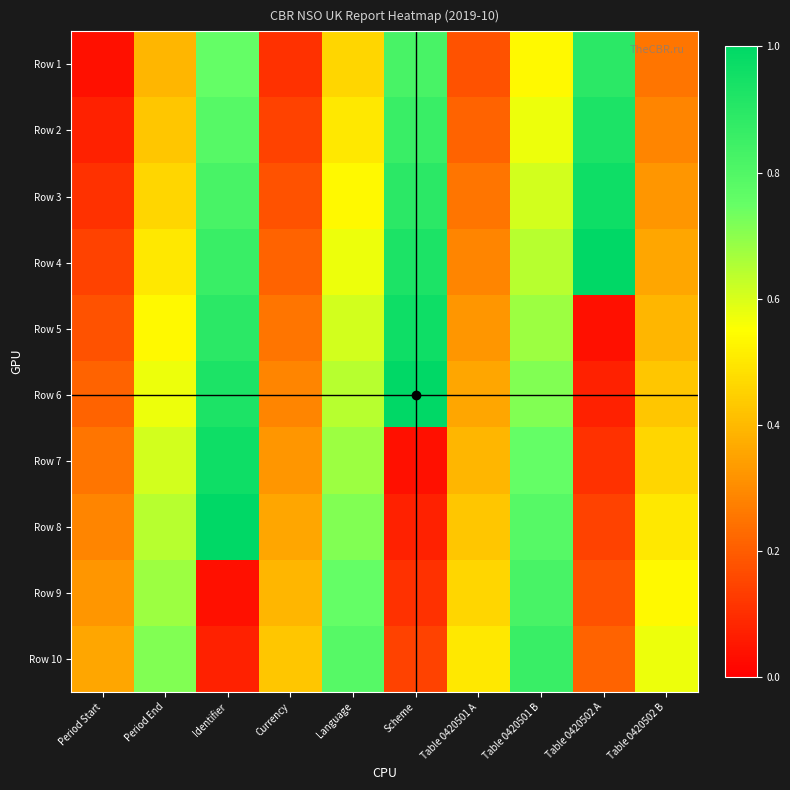

Reading left to right, transcribe all the data shown in this chart.

Row 1: Period Start=0.0	Period End=0.4	Identifier=0.8	Currency=0.1	Language=0.5	Scheme=0.8	Table 0420501 A=0.2	Table 0420501 B=0.5	Table 0420502 A=0.9	Table 0420502 B=0.2
Row 2: Period Start=0.1	Period End=0.4	Identifier=0.8	Currency=0.1	Language=0.5	Scheme=0.9	Table 0420501 A=0.2	Table 0420501 B=0.6	Table 0420502 A=0.9	Table 0420502 B=0.3
Row 3: Period Start=0.1	Period End=0.5	Identifier=0.8	Currency=0.2	Language=0.5	Scheme=0.9	Table 0420501 A=0.2	Table 0420501 B=0.6	Table 0420502 A=1.0	Table 0420502 B=0.3
Row 4: Period Start=0.1	Period End=0.5	Identifier=0.9	Currency=0.2	Language=0.6	Scheme=0.9	Table 0420501 A=0.3	Table 0420501 B=0.6	Table 0420502 A=1.0	Table 0420502 B=0.4
Row 5: Period Start=0.2	Period End=0.5	Identifier=0.9	Currency=0.2	Language=0.6	Scheme=1.0	Table 0420501 A=0.3	Table 0420501 B=0.7	Table 0420502 A=0.0	Table 0420502 B=0.4
Row 6: Period Start=0.2	Period End=0.6	Identifier=0.9	Currency=0.3	Language=0.6	Scheme=1.0	Table 0420501 A=0.4	Table 0420501 B=0.7	Table 0420502 A=0.1	Table 0420502 B=0.4
Row 7: Period Start=0.2	Period End=0.6	Identifier=1.0	Currency=0.3	Language=0.7	Scheme=0.0	Table 0420501 A=0.4	Table 0420501 B=0.8	Table 0420502 A=0.1	Table 0420502 B=0.5
Row 8: Period Start=0.3	Period End=0.6	Identifier=1.0	Currency=0.4	Language=0.7	Scheme=0.1	Table 0420501 A=0.4	Table 0420501 B=0.8	Table 0420502 A=0.1	Table 0420502 B=0.5
Row 9: Period Start=0.3	Period End=0.7	Identifier=0.0	Currency=0.4	Language=0.8	Scheme=0.1	Table 0420501 A=0.5	Table 0420501 B=0.8	Table 0420502 A=0.2	Table 0420502 B=0.5
Row 10: Period Start=0.4	Period End=0.7	Identifier=0.1	Currency=0.4	Language=0.8	Scheme=0.1	Table 0420501 A=0.5	Table 0420501 B=0.9	Table 0420502 A=0.2	Table 0420502 B=0.6